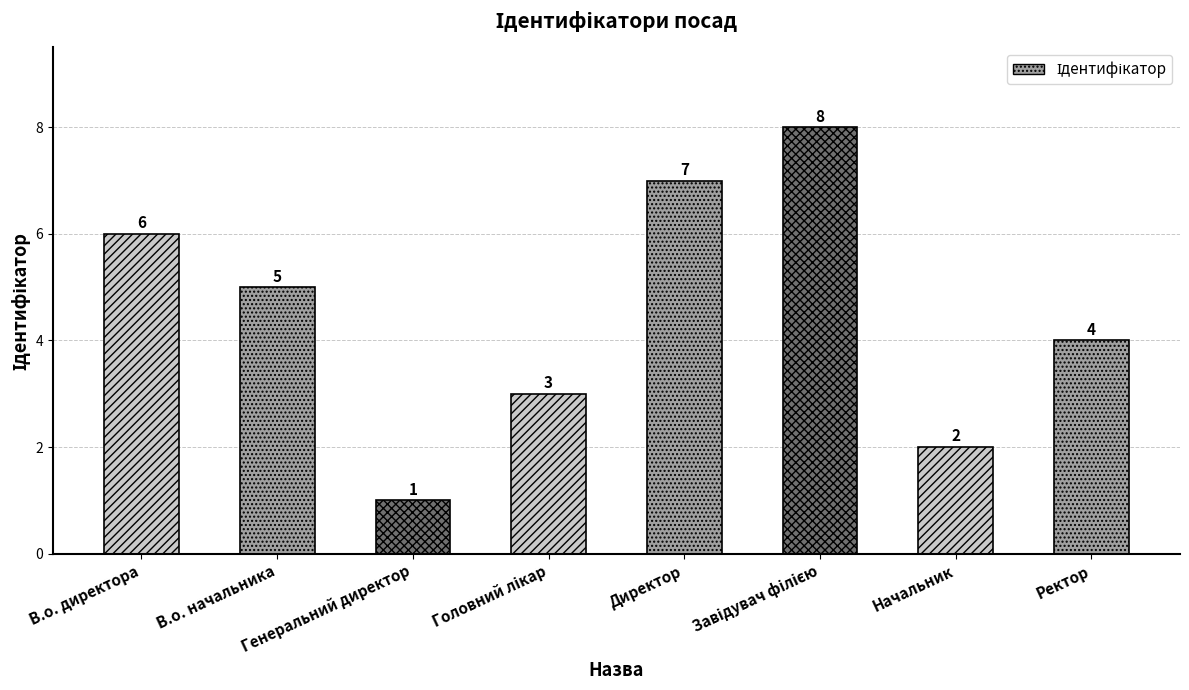

What is the greatest value displayed?

8